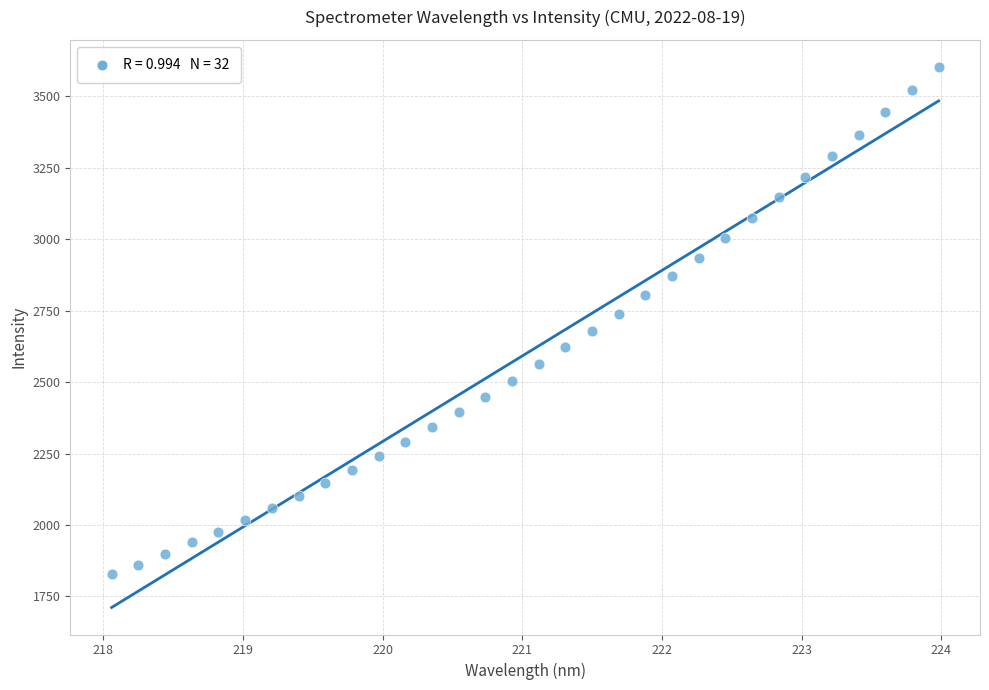

What is the range of X values (max minus min)?

5.9